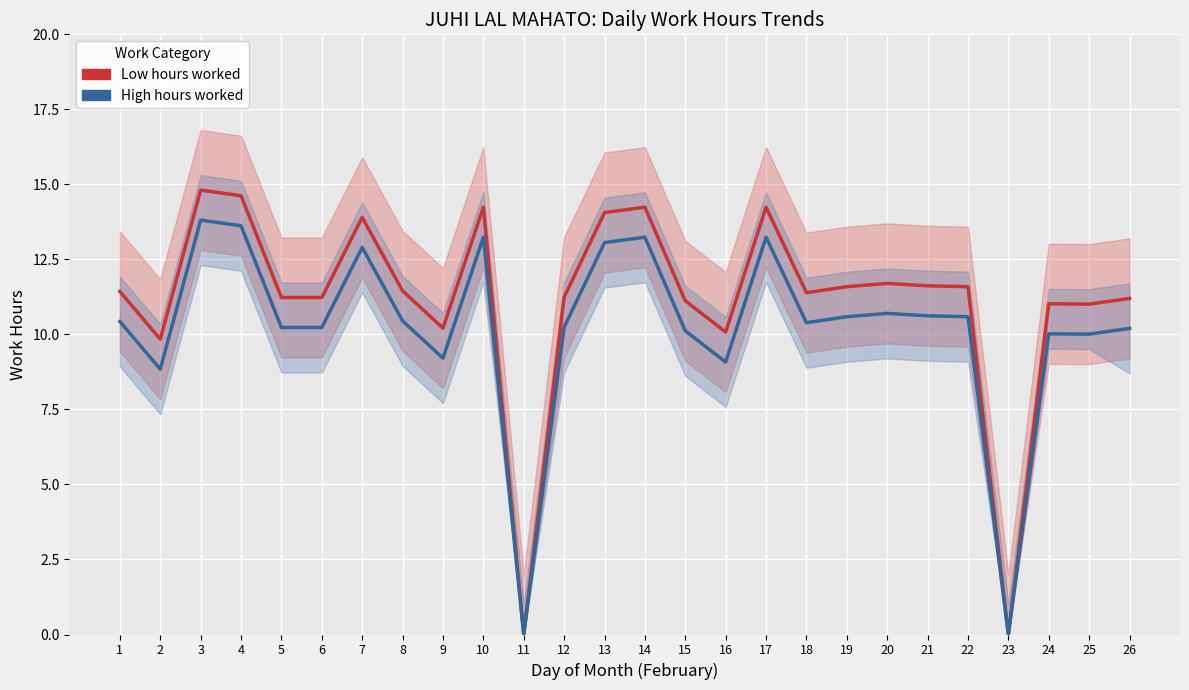

Reading left to right, extract all data points from this chart.

Low hours worked: 11.4	9.8	14.8	14.6	11.2	11.2	13.9	11.4	10.2	14.2	0.0	11.2	14.1	14.2	11.1	10.1	14.2	11.4	11.6	11.7	11.6	11.6	0.0	11.0	11.0	11.2
High hours worked: 10.4	8.8	13.8	13.6	10.2	10.2	12.9	10.4	9.2	13.2	0.0	10.2	13.1	13.2	10.1	9.1	13.2	10.4	10.6	10.7	10.6	10.6	0.0	10.0	10.0	10.2